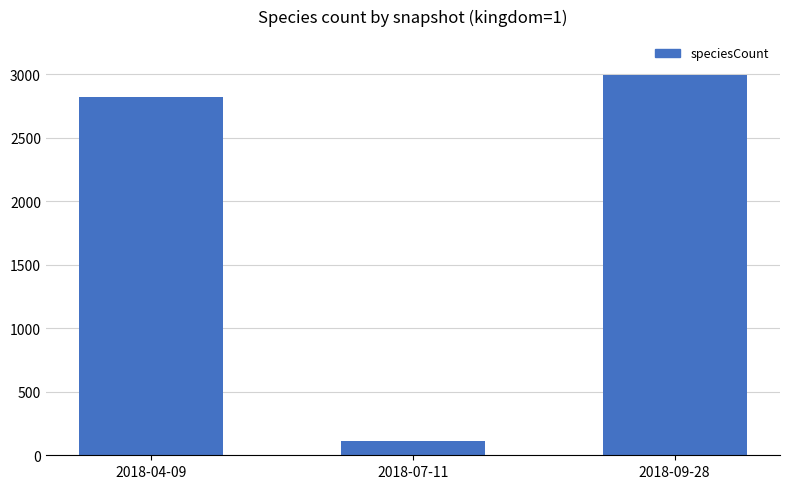

What is the difference between the maximum and minimum values?

2879